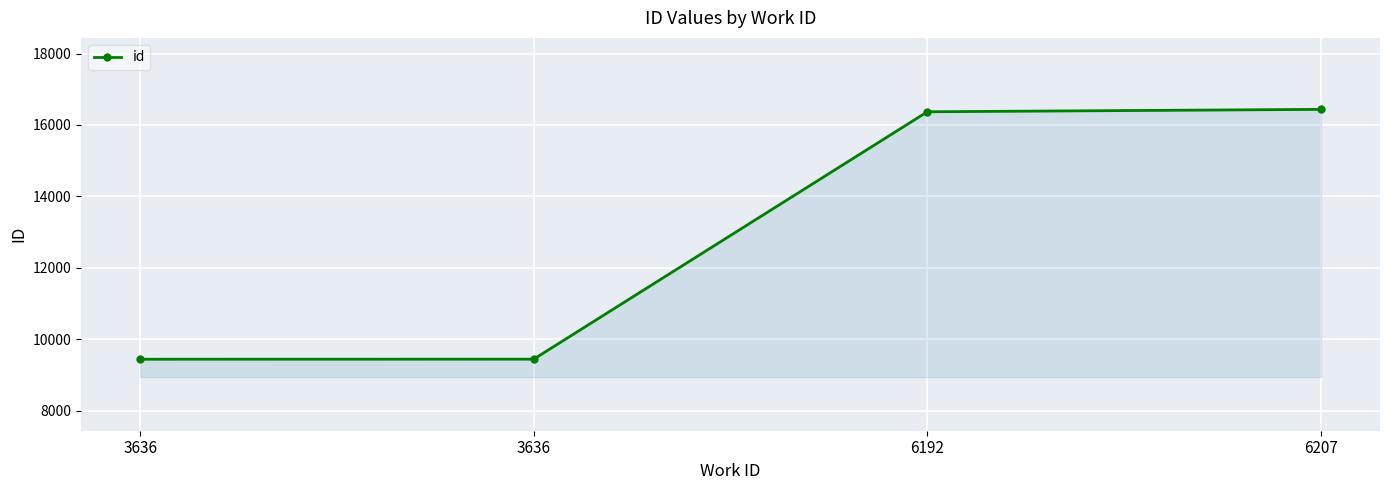

List the labels in order of value, largest first.

6207, 6192, 3636, 3636